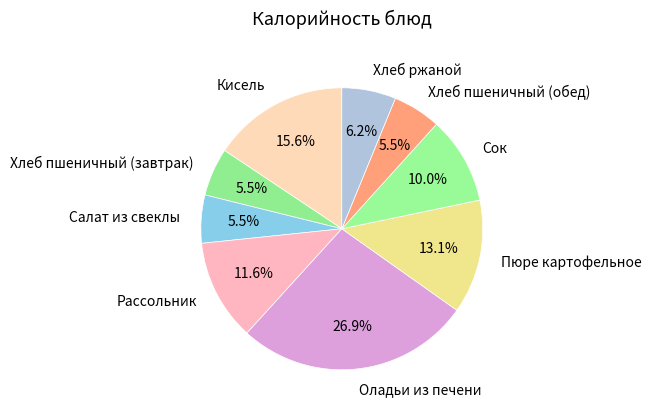

True or false: Хлеб пшеничный (завтрак) accounts for 13% of the total.

False